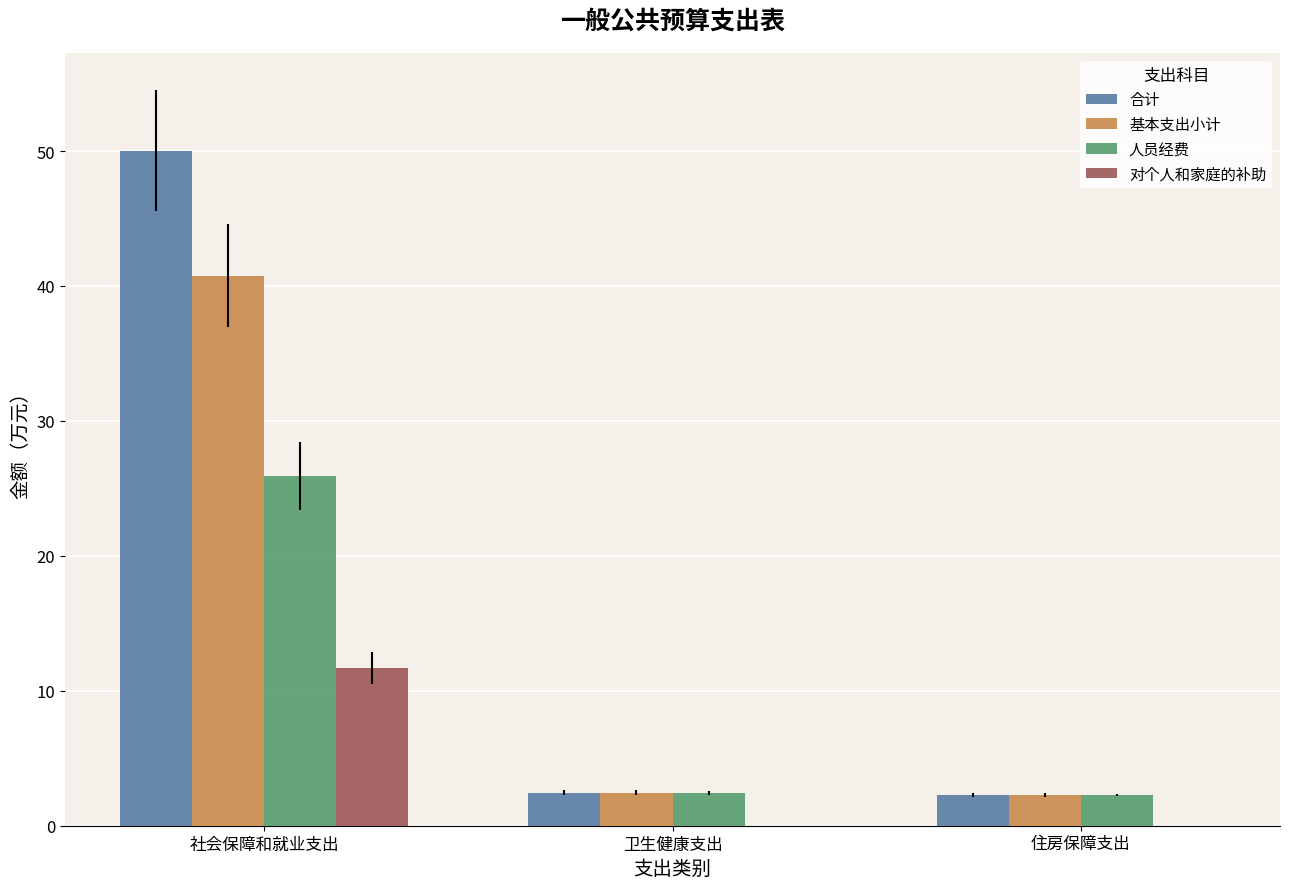

What is the sum of all 对个人和家庭的补助 values?

11.7